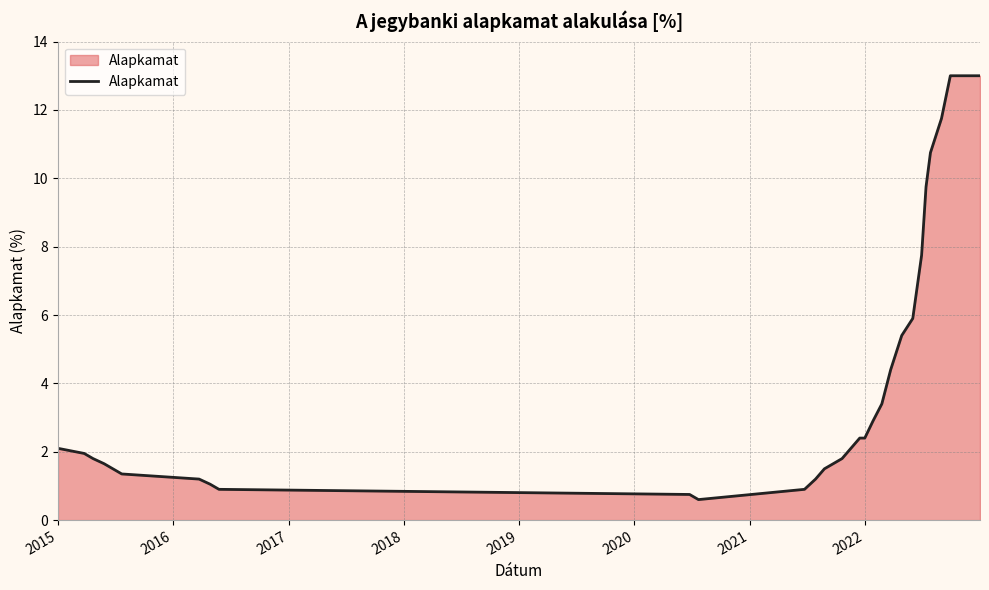

What is the difference between the maximum and minimum values?

12.4